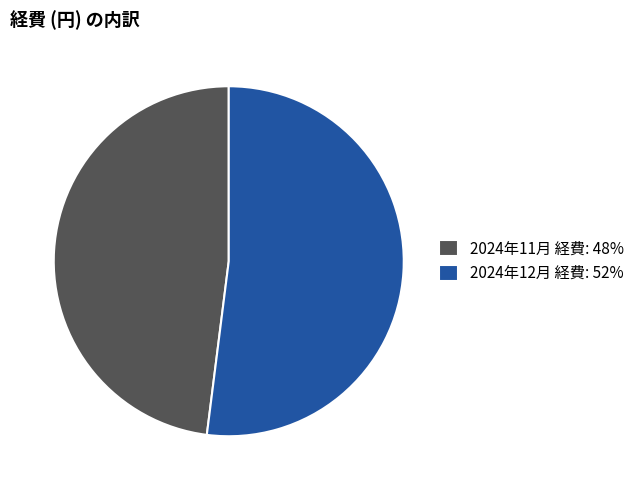

Between 2024年11月 経費: 48% and 2024年12月 経費: 52%, which is larger?

2024年12月 経費: 52%